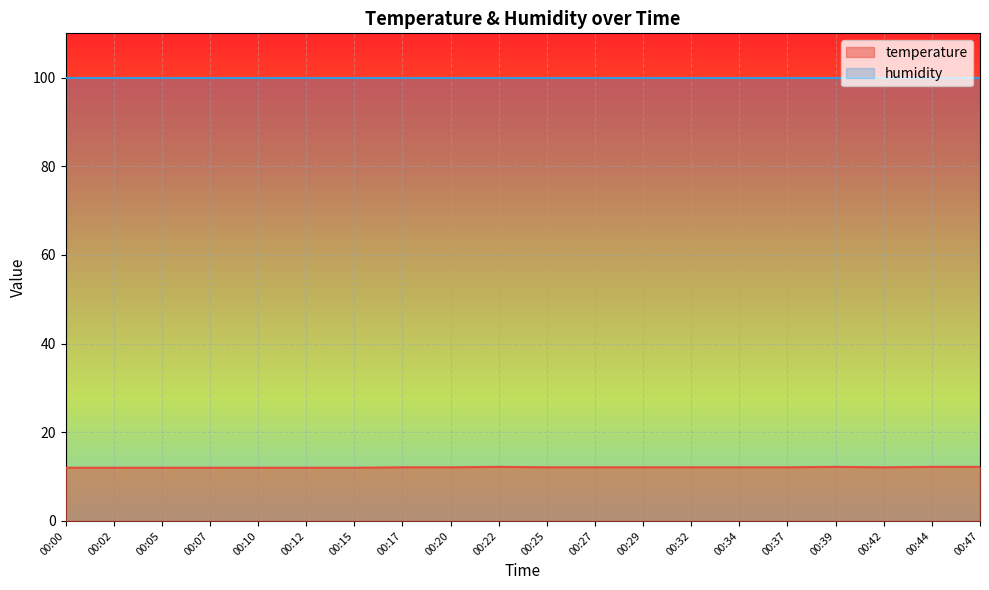

What is the sum of all values?

241.7